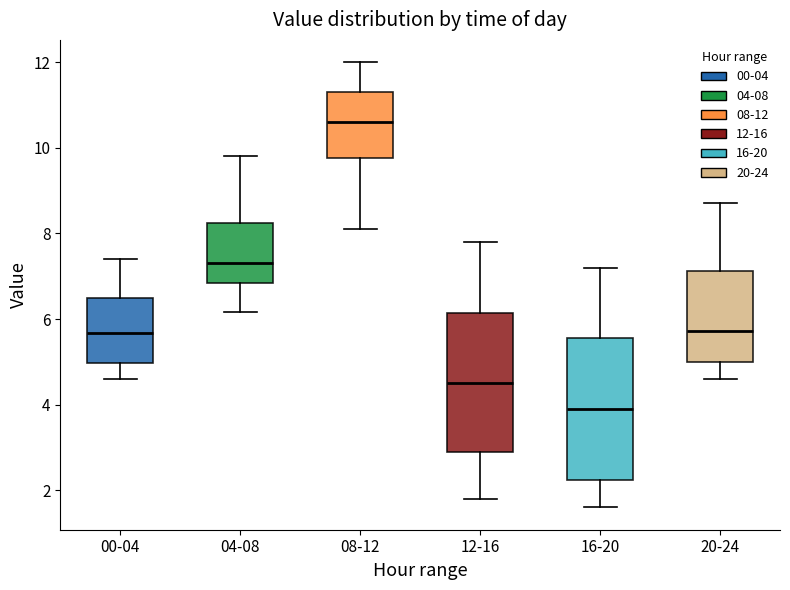

Which box's median line is the lowest?

16-20